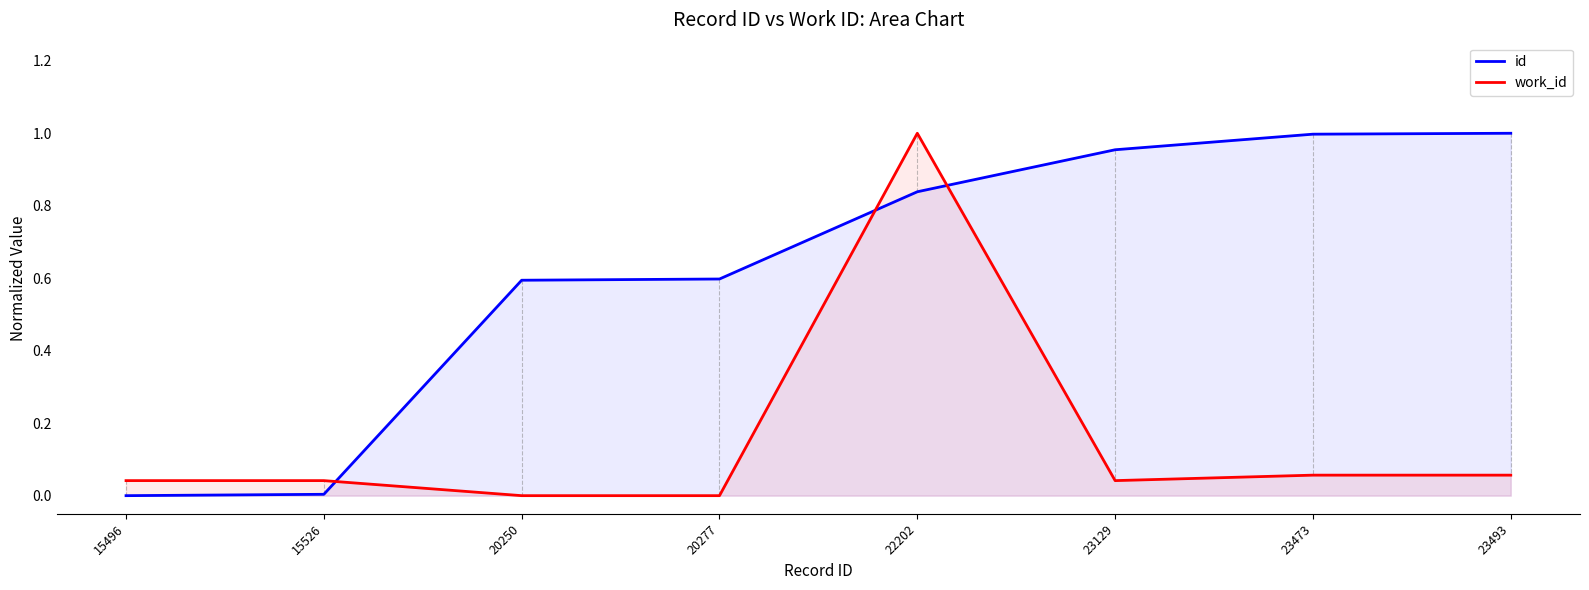

Which series has the widest spread of values?

id